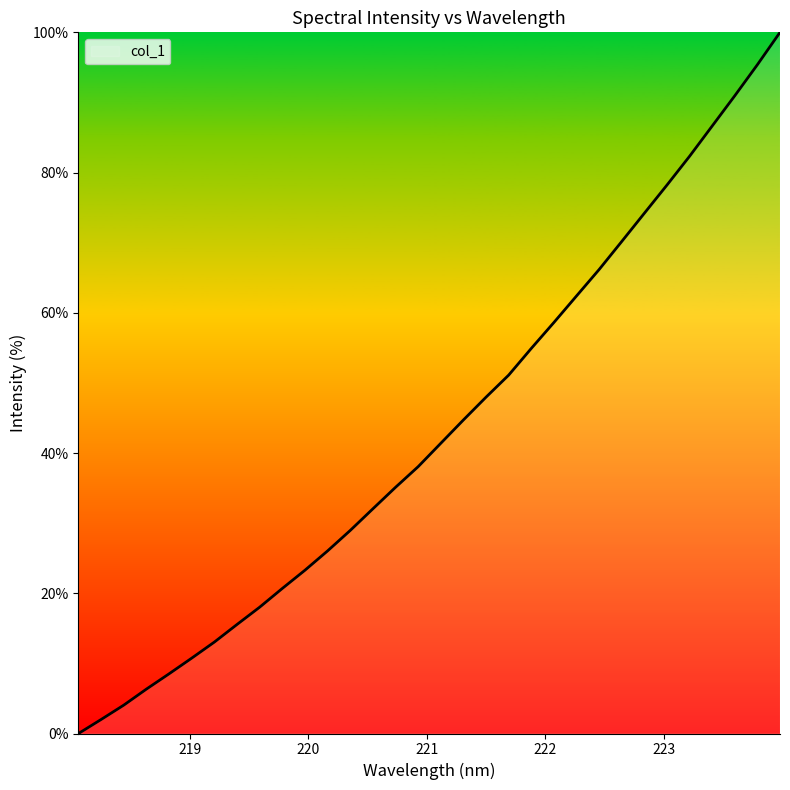

At which label does the data first exceed 41?

221.1174